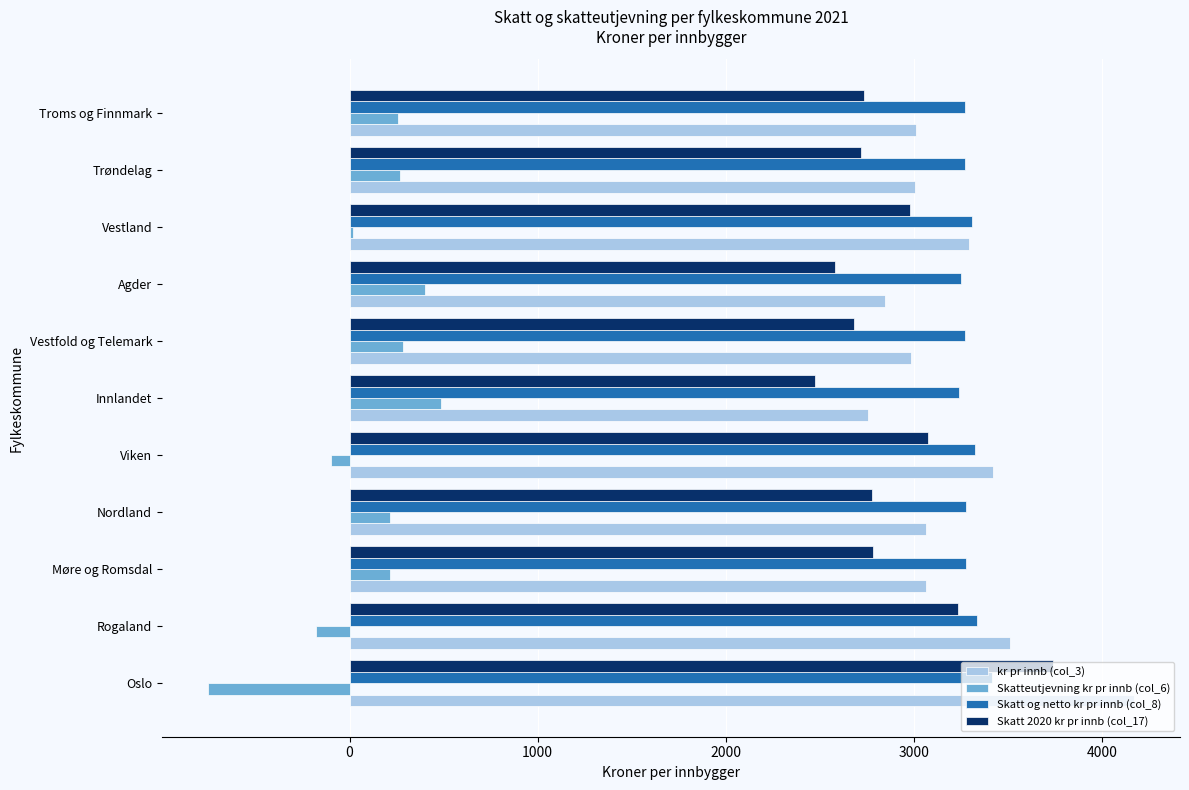

The Skatt 2020 kr pr innb (col_17) series shows 2733.5 at Troms og Finnmark. True or false?

True